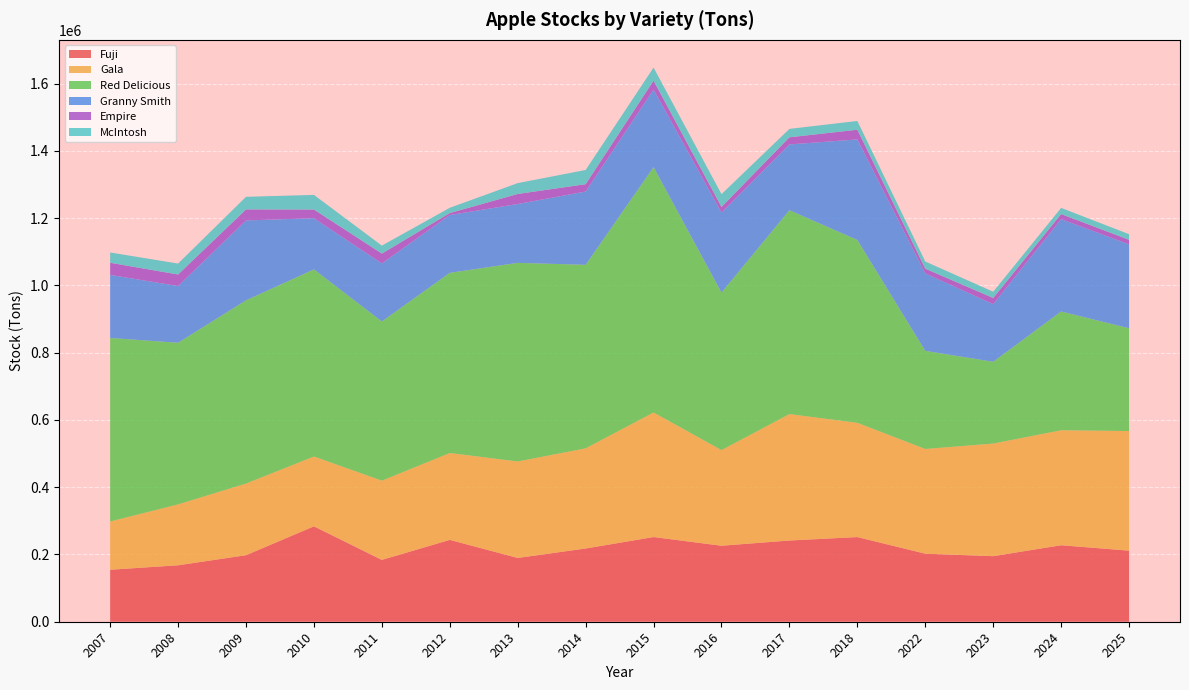

Reading left to right, extract all data points from this chart.

Fuji: 154616.8	167847.5	197842.1	283691.0	183912.0	243406.0	189686.0	217794.0	251867.0	225988.0	241538.0	251805.0	202296.3	194995.9	227493.6	211368.2
Gala: 143444.1	181167.9	213087.1	207637.0	235611.6	258346.0	286892.0	297868.0	370435.0	284415.0	375999.0	339725.0	311497.7	334854.5	341910.0	355723.0
Red Delicious: 545821.7	480675.1	544913.8	556480.9	473452.8	535881.0	590687.0	545752.0	729779.0	468555.0	606332.0	543809.0	291791.8	243263.2	353290.4	305689.4
Granny Smith: 187566.8	168686.0	237574.4	152126.1	172630.7	171868.0	175032.0	217966.0	230543.0	237822.0	195555.0	299050.0	230344.4	171306.4	274647.4	249369.5
Empire: 36062.0	34301.3	32719.6	25916.5	29213.0	5888.0	29823.0	21781.0	26564.0	16655.0	21229.0	28756.0	14019.8	18376.0	15030.4	13714.4
McIntosh: 30648.6	32471.9	37521.8	43505.4	23706.0	15645.0	32281.0	42286.0	38875.0	38170.0	25021.0	26050.0	21348.0	18592.4	18347.0	16643.3